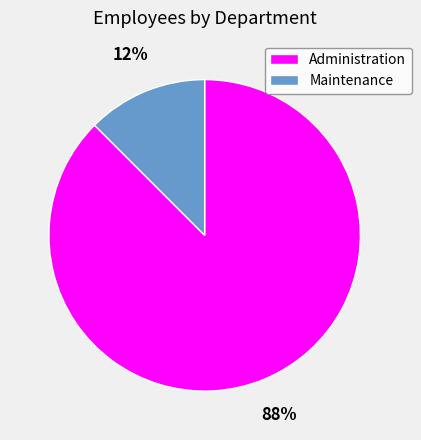

Is it true that Maintenance is 12% of the pie?

True